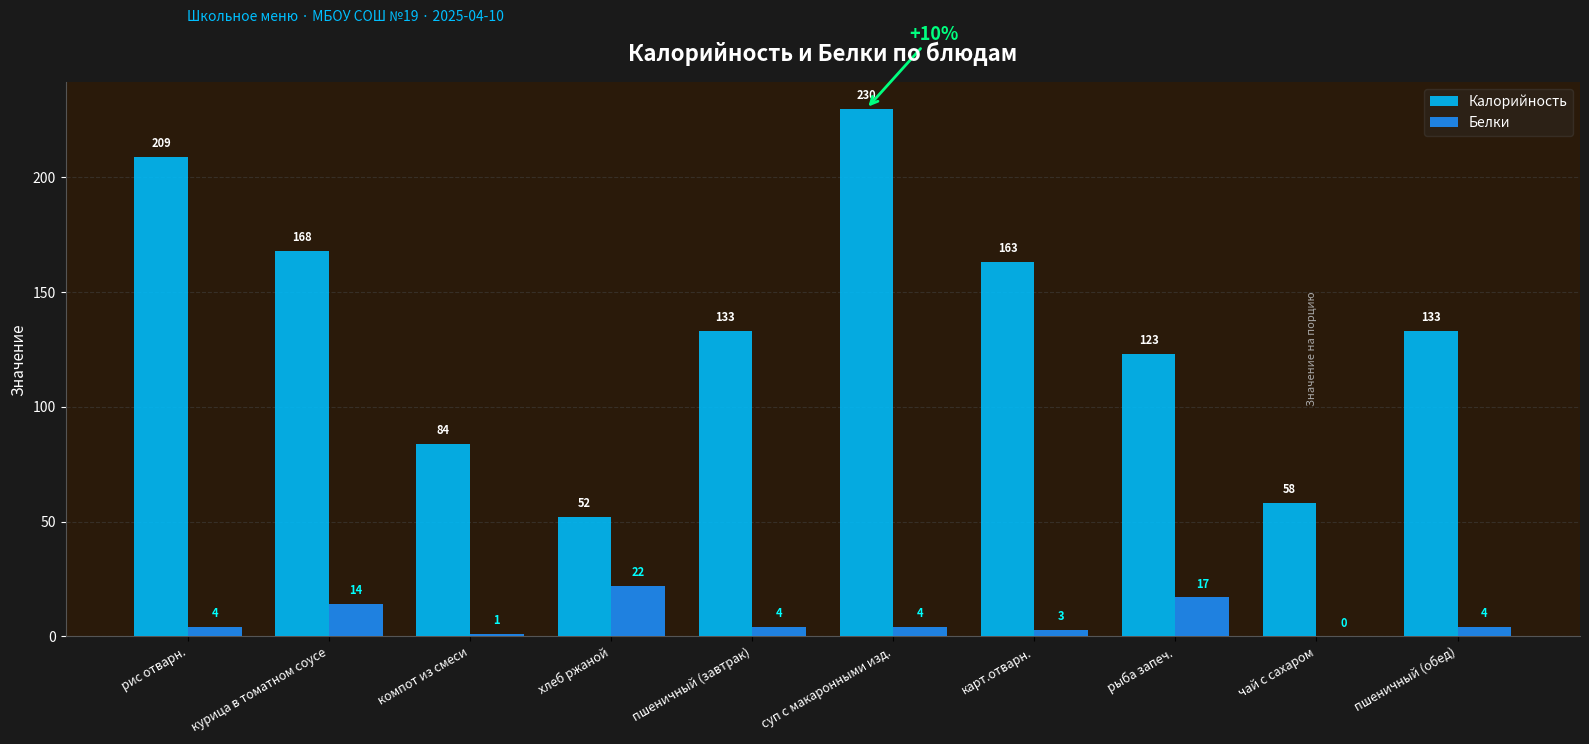

Reading left to right, transcribe all the data shown in this chart.

Калорийность: рис отварн.=209	курица в томатном соусе=168	компот из смеси=84	хлеб ржаной=52	пшеничный (завтрак)=133	суп с макаронными изд.=230	карт.отварн.=163	рыба запеч.=123	чай с сахаром=58	пшеничный (обед)=133
Белки: рис отварн.=4	курица в томатном соусе=14	компот из смеси=1	хлеб ржаной=22	пшеничный (завтрак)=4	суп с макаронными изд.=4	карт.отварн.=3	рыба запеч.=17	чай с сахаром=0	пшеничный (обед)=4